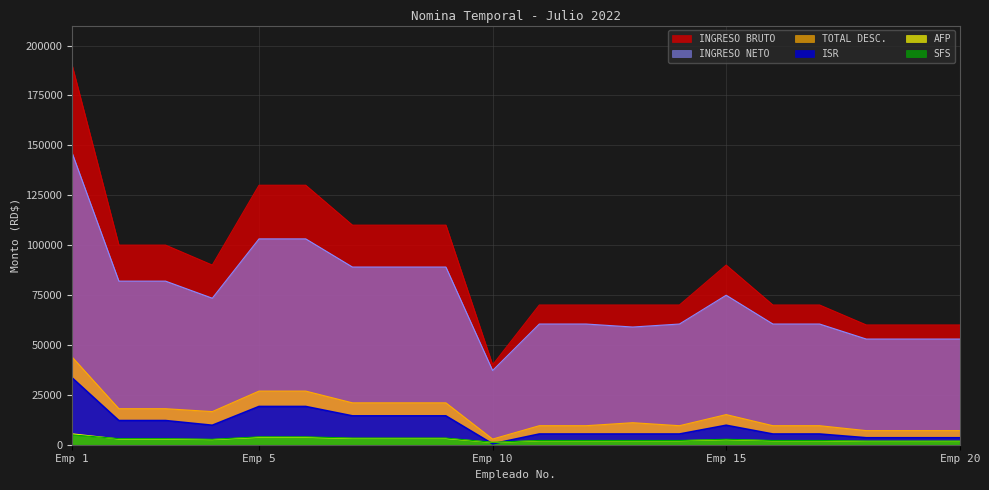

Rank the series by their maximum value, from highest to lowest.

INGRESO BRUTO, INGRESO NETO, TOTAL DESC., ISR, AFP, SFS